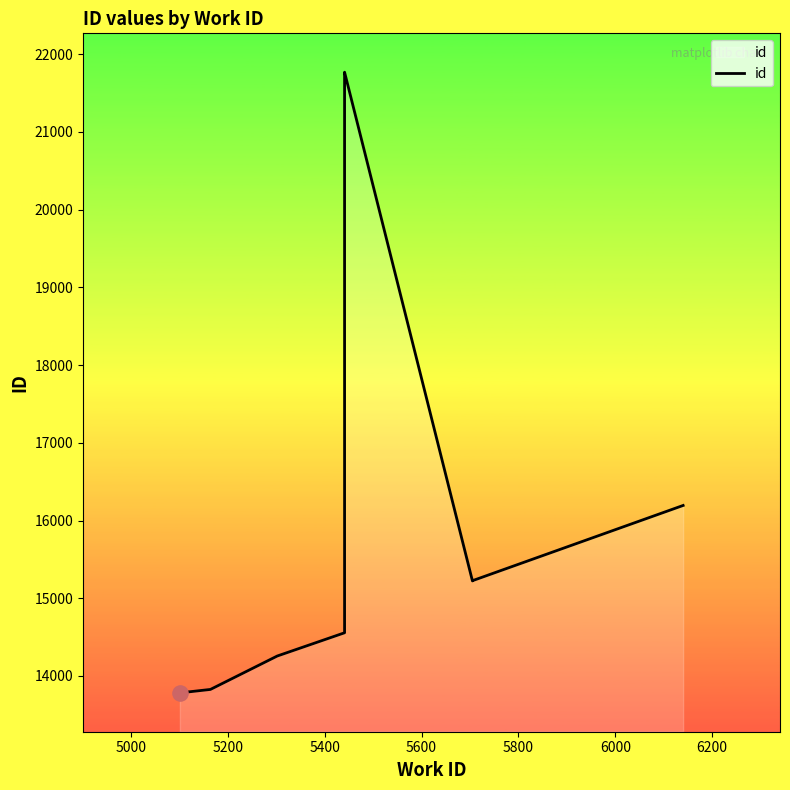

What is the ratio of the value at 6000 to the value at 5400?

1.0